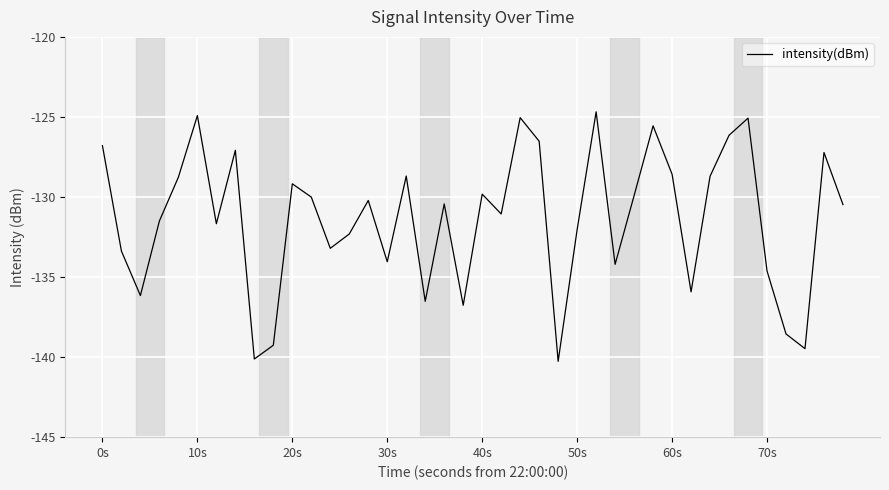

What is the maximum value shown in the chart?

-124.7